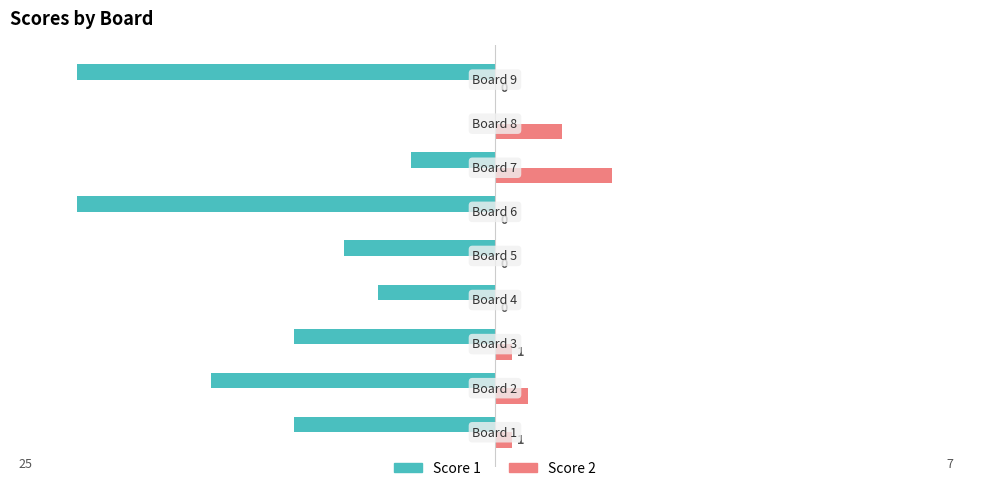

How many Score 2 values are between 0 and 2?

7